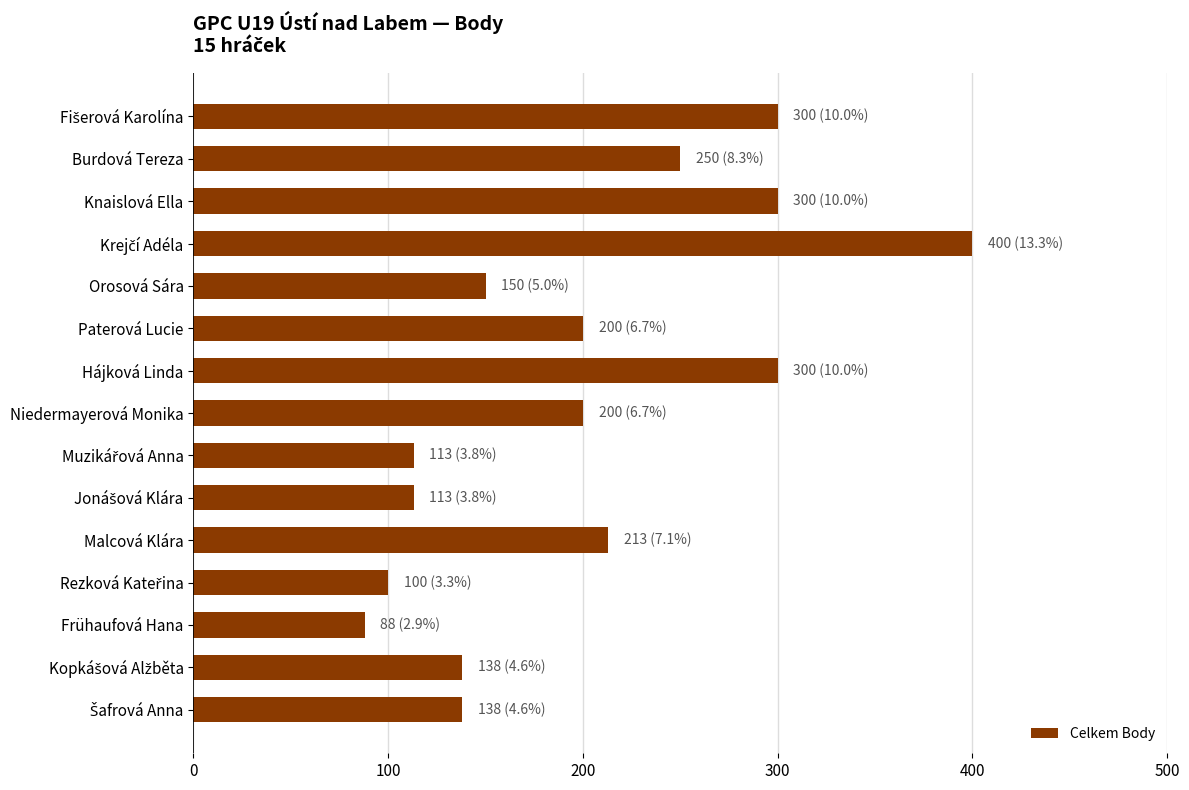

What is the greatest value displayed?

400